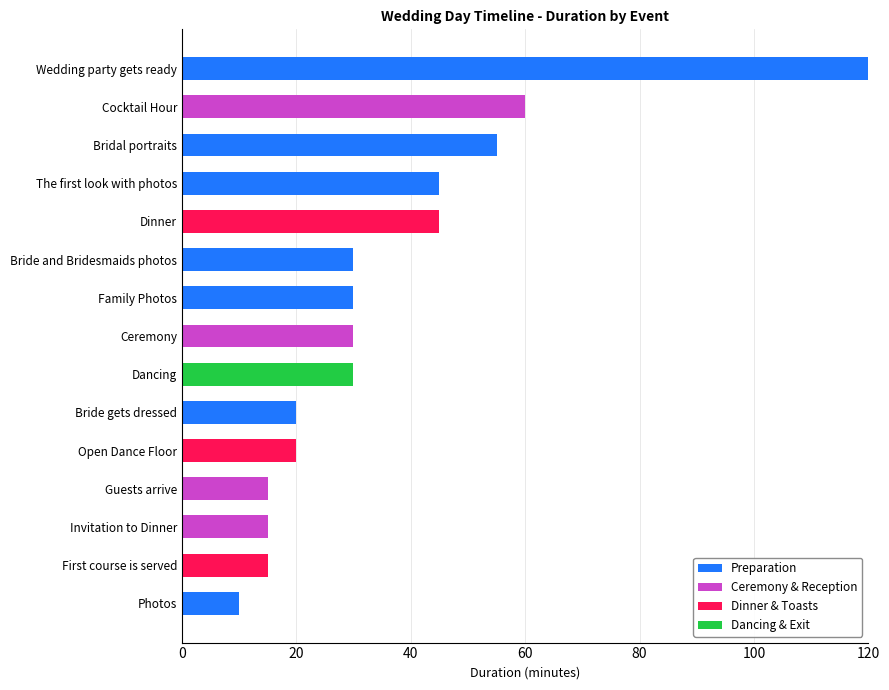

Which category has the highest value in the Preparation series?

Wedding party gets ready